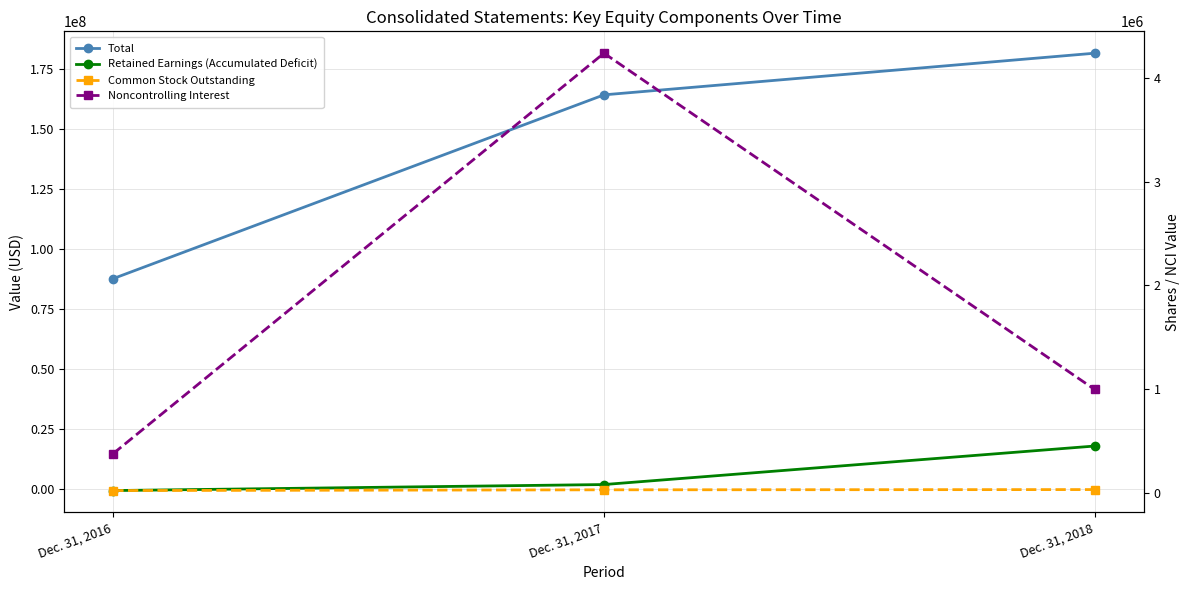

What are all the series names shown in the legend?

Total, Retained Earnings (Accumulated Deficit), Common Stock Outstanding, Noncontrolling Interest